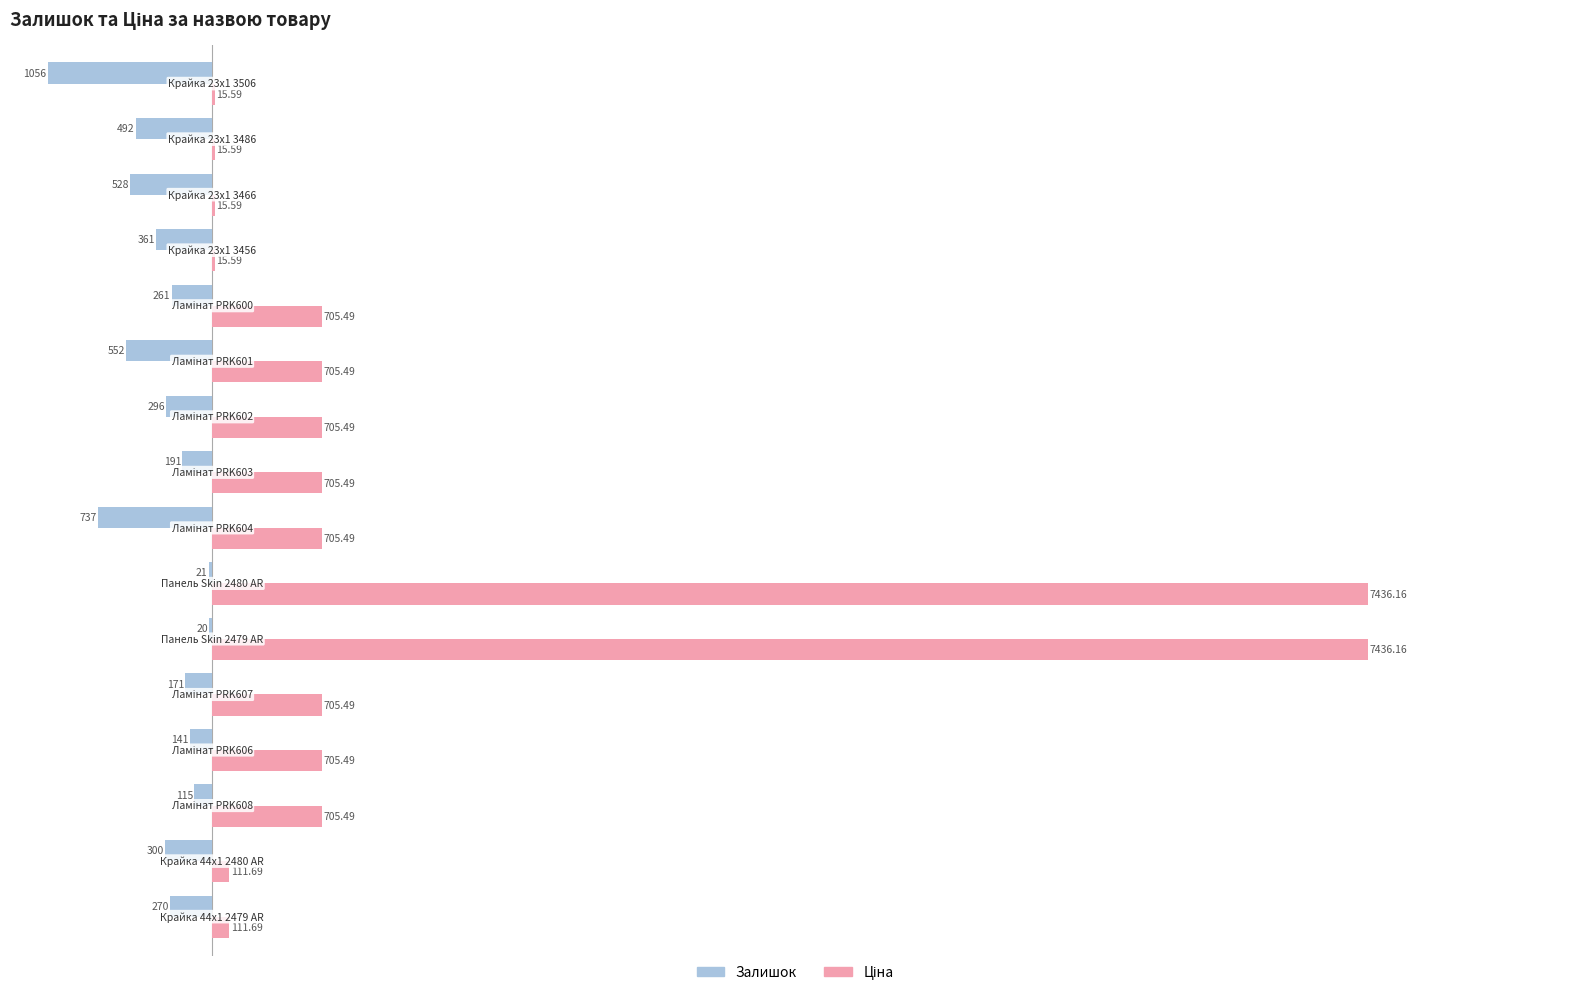

Reading left to right, what are all the values shown in this chart?

Залишок: -270.0	-300.0	-115.0	-141.0	-171.0	-20.0	-21.0	-737.0	-191.0	-296.0	-552.0	-261.0	-361.0	-528.0	-492.0	-1056.0
Ціна: 111.7	111.7	705.5	705.5	705.5	7436.2	7436.2	705.5	705.5	705.5	705.5	705.5	15.6	15.6	15.6	15.6